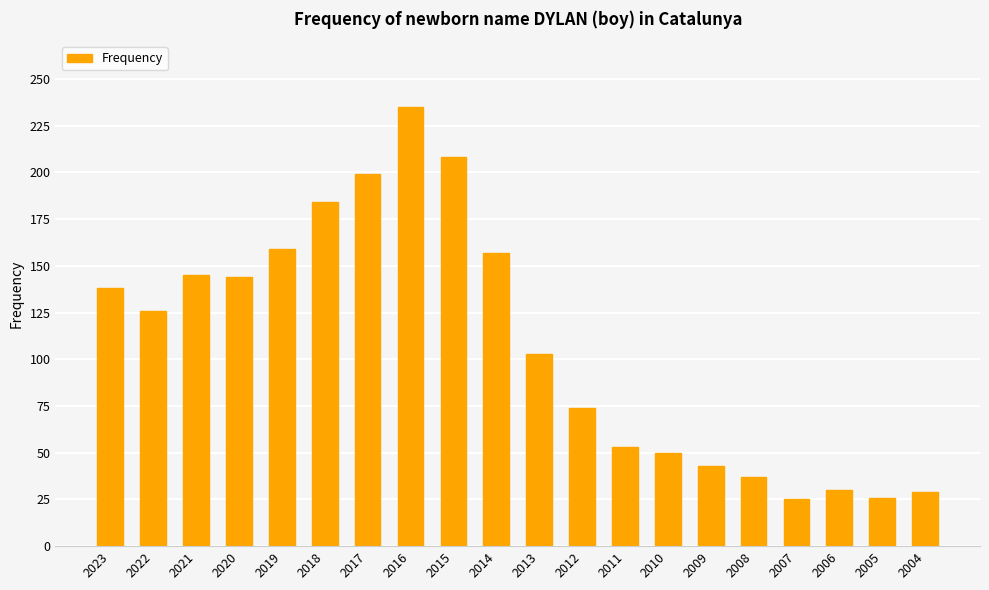

What is the sum of all values?

2165